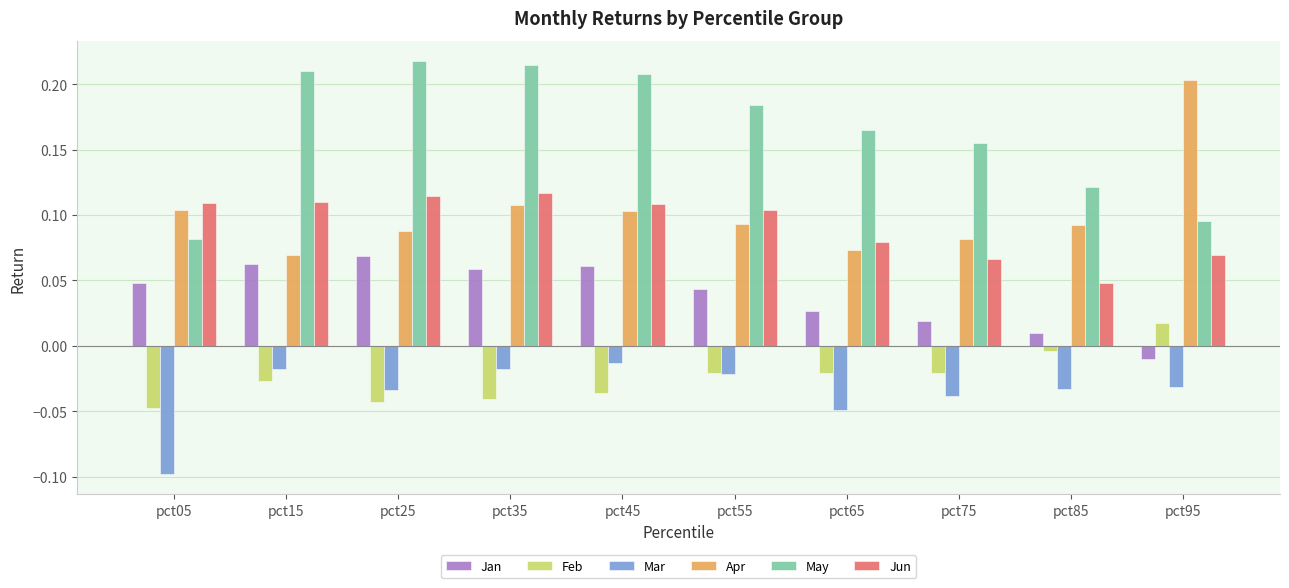

Is the value of Feb at pct55 greater than the value of Apr at pct65?

No